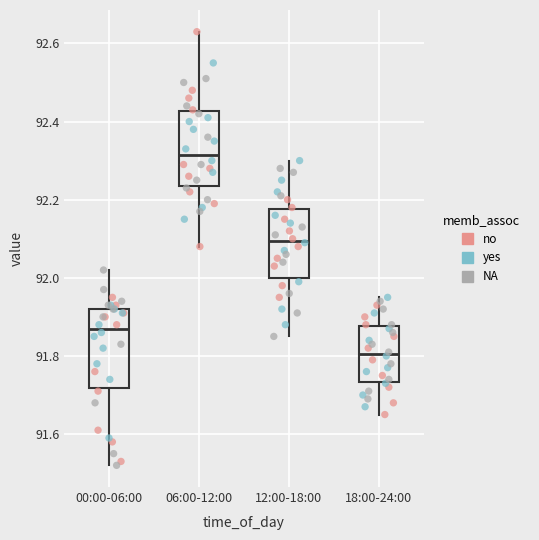

Where does the lower whisker of the box for 18:00-24:00 end on the y-axis? The values are not printed on the chart, so give them approximately, as read against the axis.

91.66